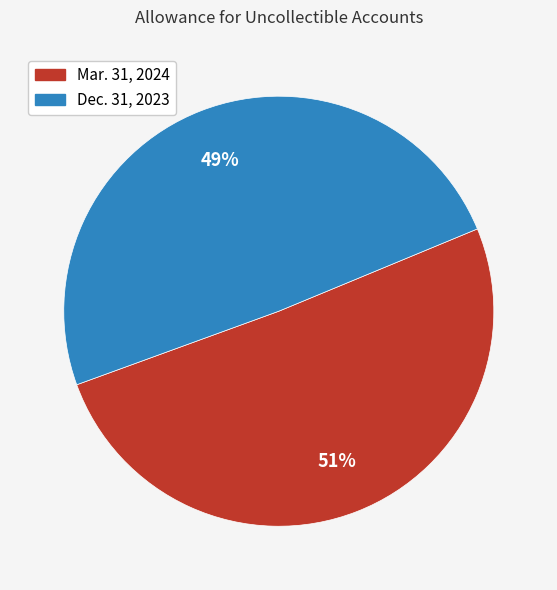

True or false: Mar. 31, 2024 accounts for 57% of the total.

False